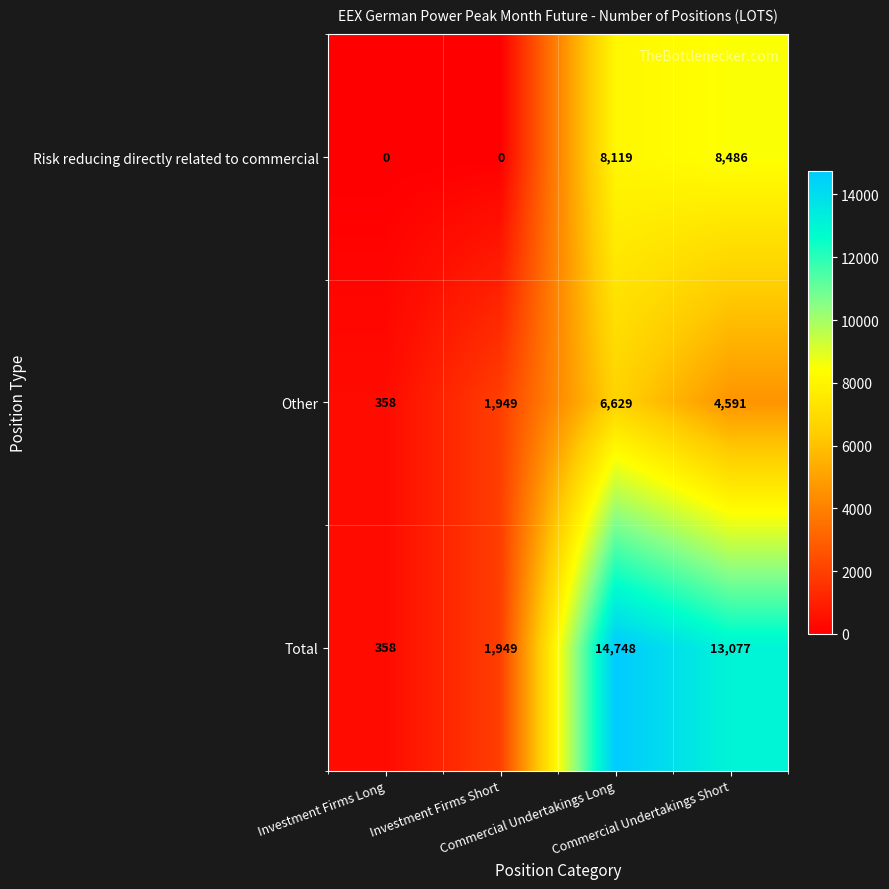

Count the Other values in the range 1949 to 6629.

3